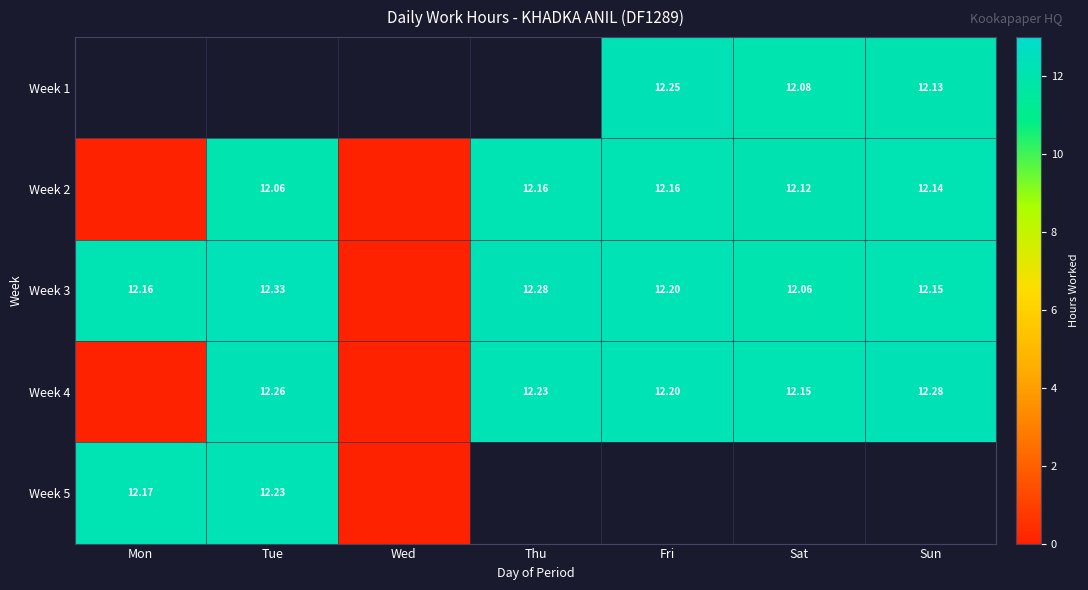

The Week 3 series shows 12.3 at Tue. True or false?

True